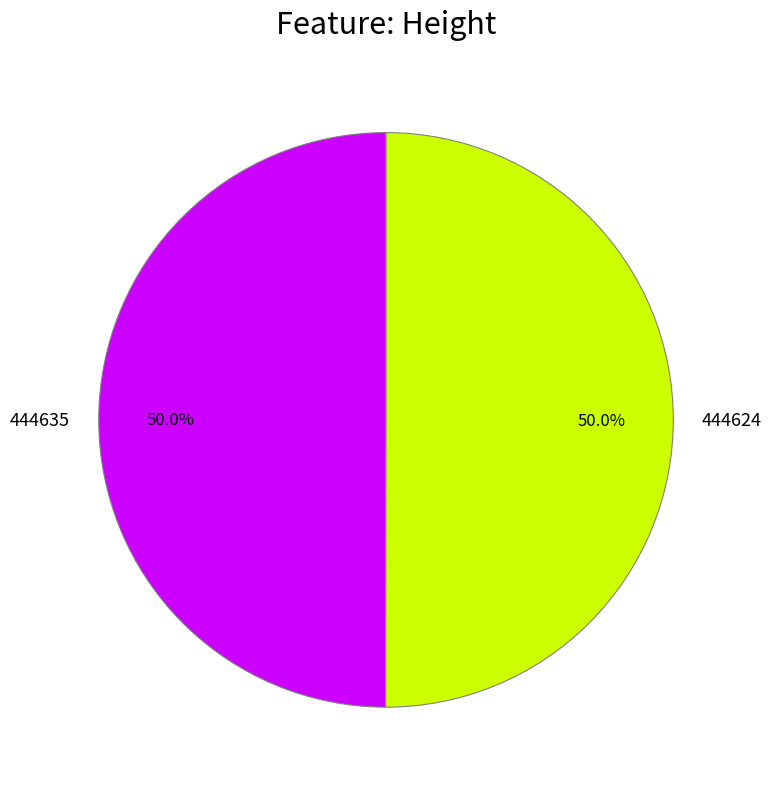

What is the ratio of the value at 444635 to the value at 444624?

1.0